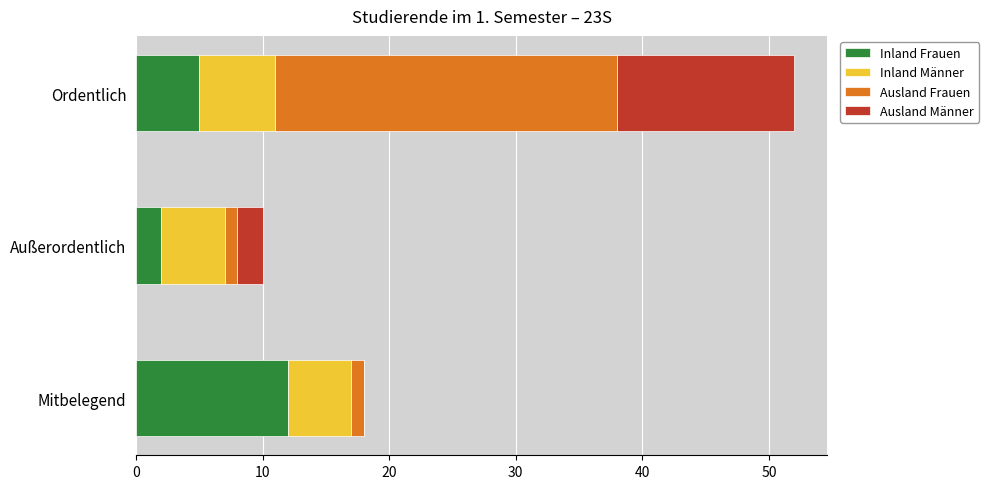

How many data points does each series have?

3